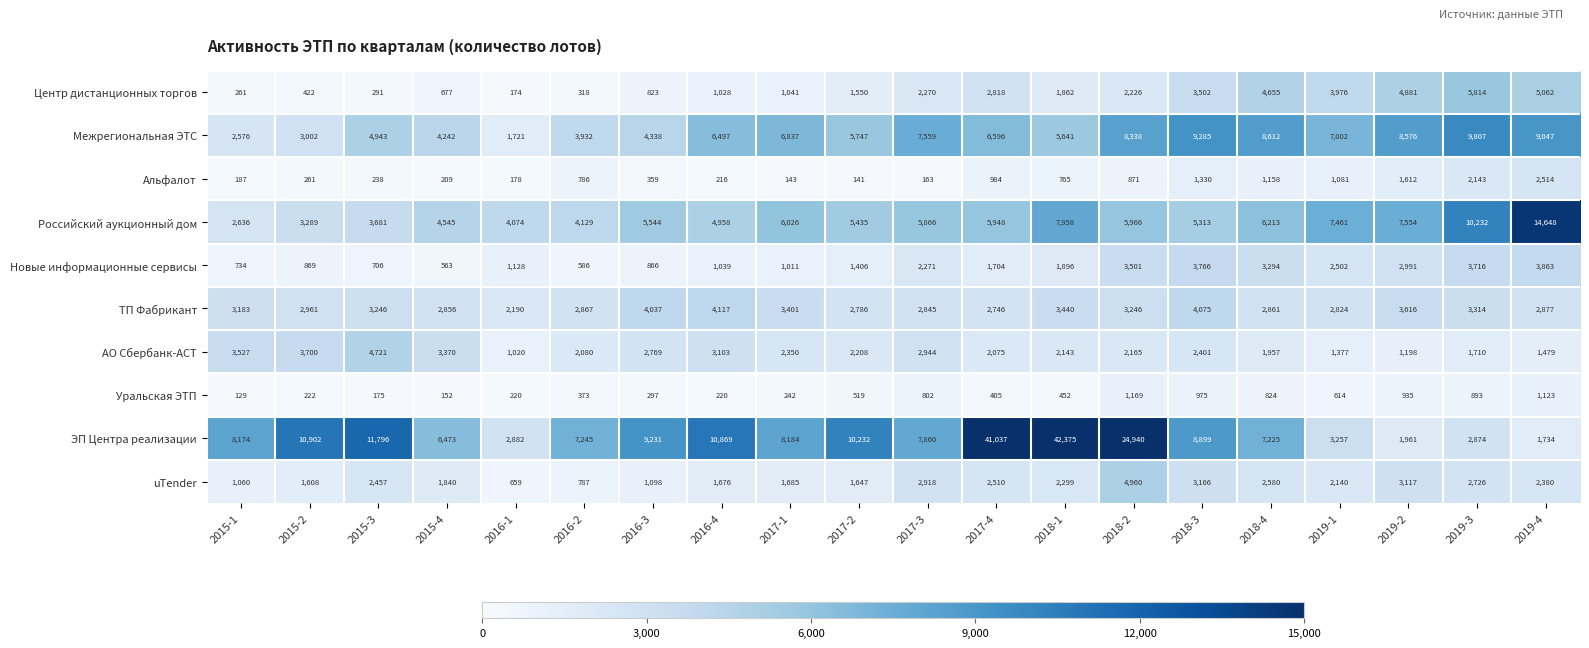

Where is Альфалот nearest to the value 1327?

2018-3